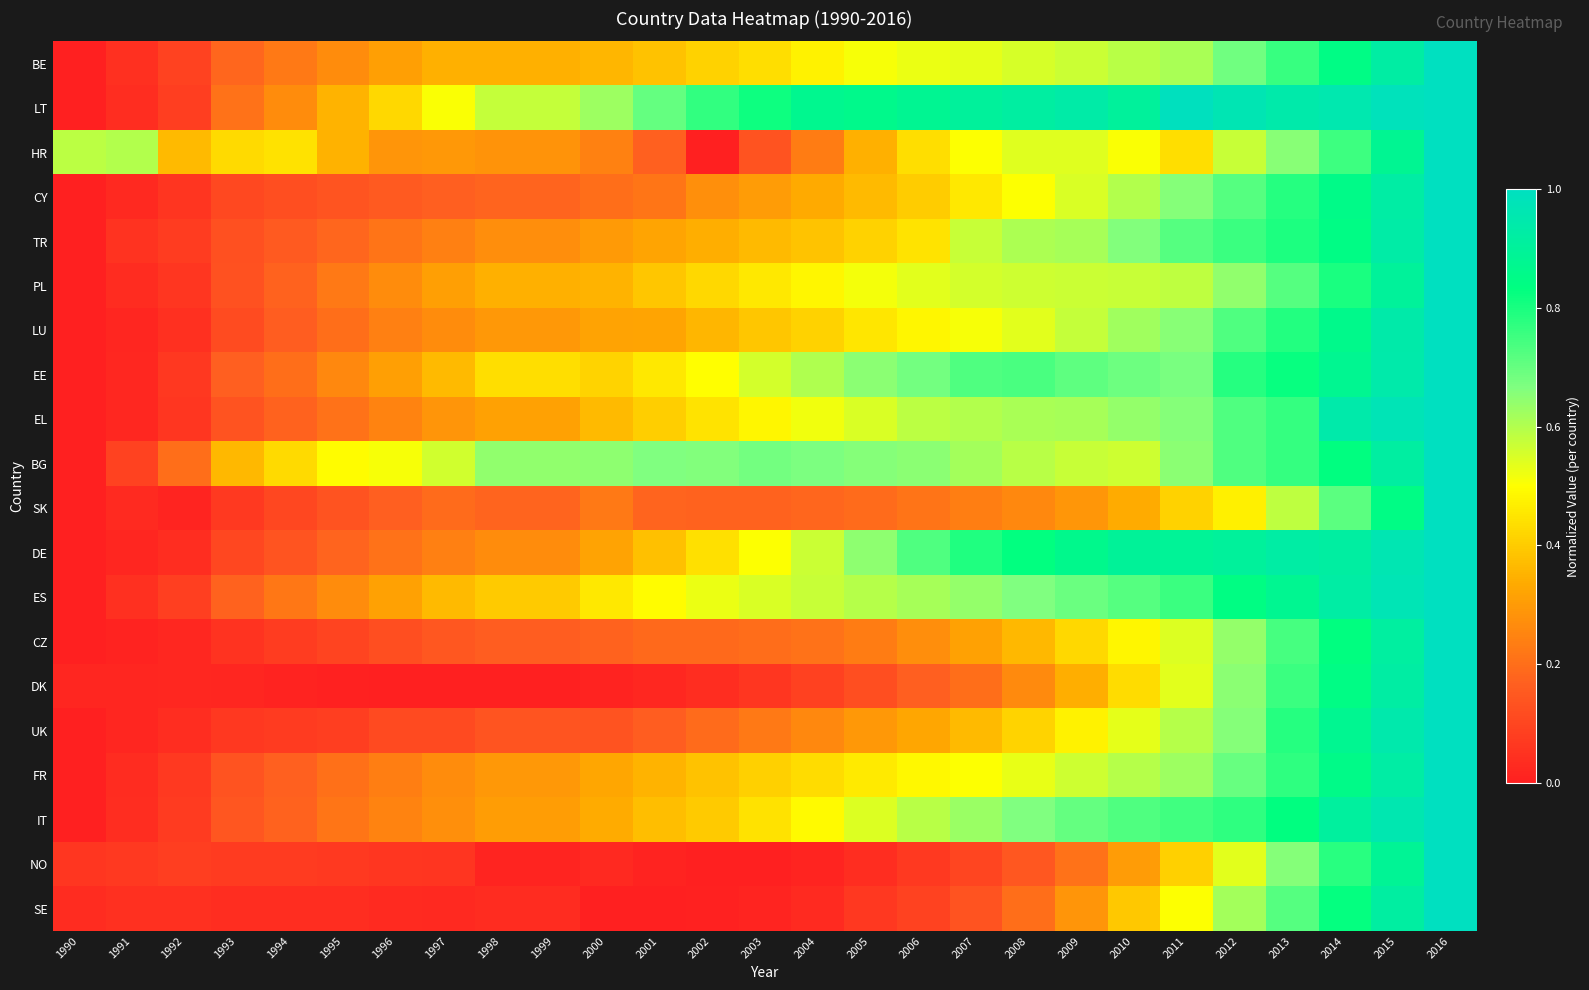

Reading right to left, what are all the values shown in this chart?

BE: 2016=1.0	2015=0.9	2014=0.8	2013=0.8	2012=0.7	2011=0.6	2010=0.6	2009=0.6	2008=0.6	2007=0.5	2006=0.5	2005=0.5	2004=0.5	2003=0.4	2002=0.4	2001=0.4	2000=0.4	1999=0.3	1998=0.3	1997=0.3	1996=0.3	1995=0.3	1994=0.2	1993=0.2	1992=0.1	1991=0.0	1990=0.0
LT: 2016=1.0	2015=1.0	2014=1.0	2013=0.9	2012=1.0	2011=1.0	2010=0.9	2009=0.9	2008=0.9	2007=0.9	2006=0.9	2005=0.9	2004=0.9	2003=0.8	2002=0.8	2001=0.7	2000=0.6	1999=0.6	1998=0.6	1997=0.5	1996=0.4	1995=0.4	1994=0.3	1993=0.2	1992=0.1	1991=0.0	1990=0.0
HR: 2016=1.0	2015=0.9	2014=0.8	2013=0.7	2012=0.6	2011=0.4	2010=0.5	2009=0.5	2008=0.5	2007=0.5	2006=0.4	2005=0.3	2004=0.2	2003=0.1	2002=0.0	2001=0.2	2000=0.2	1999=0.3	1998=0.3	1997=0.3	1996=0.3	1995=0.3	1994=0.4	1993=0.4	1992=0.4	1991=0.6	1990=0.6
CY: 2016=1.0	2015=0.9	2014=0.9	2013=0.8	2012=0.7	2011=0.7	2010=0.6	2009=0.5	2008=0.5	2007=0.5	2006=0.4	2005=0.4	2004=0.3	2003=0.3	2002=0.3	2001=0.2	2000=0.2	1999=0.2	1998=0.2	1997=0.2	1996=0.2	1995=0.1	1994=0.1	1993=0.1	1992=0.1	1991=0.0	1990=0.0
TR: 2016=1.0	2015=0.9	2014=0.8	2013=0.8	2012=0.8	2011=0.7	2010=0.7	2009=0.6	2008=0.6	2007=0.6	2006=0.4	2005=0.4	2004=0.4	2003=0.4	2002=0.3	2001=0.3	2000=0.3	1999=0.3	1998=0.3	1997=0.2	1996=0.2	1995=0.2	1994=0.2	1993=0.1	1992=0.1	1991=0.1	1990=0.0
PL: 2016=1.0	2015=0.9	2014=0.8	2013=0.7	2012=0.6	2011=0.6	2010=0.6	2009=0.6	2008=0.6	2007=0.6	2006=0.5	2005=0.5	2004=0.5	2003=0.5	2002=0.4	2001=0.4	2000=0.4	1999=0.3	1998=0.3	1997=0.3	1996=0.3	1995=0.2	1994=0.2	1993=0.1	1992=0.1	1991=0.0	1990=0.0
LU: 2016=1.0	2015=0.9	2014=0.9	2013=0.8	2012=0.7	2011=0.7	2010=0.6	2009=0.6	2008=0.5	2007=0.5	2006=0.5	2005=0.5	2004=0.4	2003=0.4	2002=0.4	2001=0.3	2000=0.3	1999=0.3	1998=0.3	1997=0.3	1996=0.2	1995=0.2	1994=0.2	1993=0.1	1992=0.0	1991=0.0	1990=0.0
EE: 2016=1.0	2015=0.9	2014=0.9	2013=0.8	2012=0.8	2011=0.7	2010=0.7	2009=0.7	2008=0.7	2007=0.7	2006=0.7	2005=0.7	2004=0.6	2003=0.6	2002=0.5	2001=0.5	2000=0.4	1999=0.4	1998=0.4	1997=0.4	1996=0.3	1995=0.3	1994=0.2	1993=0.2	1992=0.1	1991=0.0	1990=0.0
EL: 2016=1.0	2015=1.0	2014=0.9	2013=0.8	2012=0.7	2011=0.7	2010=0.6	2009=0.6	2008=0.6	2007=0.6	2006=0.6	2005=0.5	2004=0.5	2003=0.5	2002=0.4	2001=0.4	2000=0.4	1999=0.3	1998=0.3	1997=0.3	1996=0.2	1995=0.2	1994=0.2	1993=0.1	1992=0.1	1991=0.0	1990=0.0
BG: 2016=1.0	2015=0.9	2014=0.8	2013=0.8	2012=0.7	2011=0.7	2010=0.6	2009=0.6	2008=0.6	2007=0.6	2006=0.7	2005=0.7	2004=0.7	2003=0.7	2002=0.7	2001=0.7	2000=0.6	1999=0.6	1998=0.6	1997=0.6	1996=0.5	1995=0.5	1994=0.4	1993=0.4	1992=0.2	1991=0.1	1990=0.0
SK: 2016=1.0	2015=0.8	2014=0.7	2013=0.6	2012=0.5	2011=0.4	2010=0.3	2009=0.3	2008=0.3	2007=0.2	2006=0.2	2005=0.2	2004=0.2	2003=0.2	2002=0.2	2001=0.2	2000=0.2	1999=0.2	1998=0.2	1997=0.2	1996=0.2	1995=0.1	1994=0.1	1993=0.1	1992=0.0	1991=0.0	1990=0.0
DE: 2016=1.0	2015=1.0	2014=0.9	2013=0.9	2012=0.9	2011=0.9	2010=0.9	2009=0.9	2008=0.8	2007=0.8	2006=0.7	2005=0.6	2004=0.6	2003=0.5	2002=0.4	2001=0.4	2000=0.3	1999=0.3	1998=0.3	1997=0.2	1996=0.2	1995=0.2	1994=0.1	1993=0.1	1992=0.0	1991=0.0	1990=0.0
ES: 2016=1.0	2015=1.0	2014=0.9	2013=0.9	2012=0.8	2011=0.8	2010=0.7	2009=0.7	2008=0.7	2007=0.6	2006=0.6	2005=0.6	2004=0.6	2003=0.5	2002=0.5	2001=0.5	2000=0.5	1999=0.4	1998=0.4	1997=0.4	1996=0.3	1995=0.3	1994=0.2	1993=0.2	1992=0.1	1991=0.0	1990=0.0
CZ: 2016=1.0	2015=0.9	2014=0.8	2013=0.7	2012=0.6	2011=0.5	2010=0.5	2009=0.4	2008=0.4	2007=0.3	2006=0.3	2005=0.2	2004=0.2	2003=0.2	2002=0.2	2001=0.2	2000=0.2	1999=0.2	1998=0.2	1997=0.1	1996=0.1	1995=0.1	1994=0.1	1993=0.1	1992=0.0	1991=0.0	1990=0.0
DK: 2016=1.0	2015=0.9	2014=0.8	2013=0.8	2012=0.7	2011=0.5	2010=0.4	2009=0.3	2008=0.3	2007=0.2	2006=0.2	2005=0.1	2004=0.1	2003=0.1	2002=0.0	2001=0.0	2000=0.0	1999=0.0	1998=0.0	1997=0.0	1996=0.0	1995=0.0	1994=0.0	1993=0.0	1992=0.0	1991=0.0	1990=0.0
UK: 2016=1.0	2015=0.9	2014=0.9	2013=0.8	2012=0.7	2011=0.6	2010=0.5	2009=0.5	2008=0.4	2007=0.4	2006=0.3	2005=0.3	2004=0.3	2003=0.2	2002=0.2	2001=0.2	2000=0.1	1999=0.1	1998=0.1	1997=0.1	1996=0.1	1995=0.1	1994=0.1	1993=0.1	1992=0.0	1991=0.0	1990=0.0
FR: 2016=1.0	2015=0.9	2014=0.9	2013=0.8	2012=0.7	2011=0.6	2010=0.6	2009=0.6	2008=0.5	2007=0.5	2006=0.5	2005=0.5	2004=0.4	2003=0.4	2002=0.4	2001=0.4	2000=0.3	1999=0.3	1998=0.3	1997=0.3	1996=0.2	1995=0.2	1994=0.2	1993=0.1	1992=0.1	1991=0.0	1990=0.0
IT: 2016=1.0	2015=1.0	2014=0.9	2013=0.8	2012=0.8	2011=0.7	2010=0.7	2009=0.7	2008=0.7	2007=0.6	2006=0.6	2005=0.5	2004=0.5	2003=0.4	2002=0.4	2001=0.4	2000=0.3	1999=0.3	1998=0.3	1997=0.3	1996=0.2	1995=0.2	1994=0.2	1993=0.1	1992=0.1	1991=0.0	1990=0.0
NO: 2016=1.0	2015=0.9	2014=0.8	2013=0.7	2012=0.5	2011=0.4	2010=0.3	2009=0.2	2008=0.1	2007=0.1	2006=0.1	2005=0.0	2004=0.0	2003=0.0	2002=0.0	2001=0.0	2000=0.0	1999=0.0	1998=0.0	1997=0.1	1996=0.1	1995=0.1	1994=0.1	1993=0.1	1992=0.1	1991=0.1	1990=0.1
SE: 2016=1.0	2015=0.9	2014=0.8	2013=0.7	2012=0.6	2011=0.5	2010=0.4	2009=0.3	2008=0.2	2007=0.1	2006=0.1	2005=0.1	2004=0.0	2003=0.0	2002=0.0	2001=0.0	2000=0.0	1999=0.0	1998=0.0	1997=0.0	1996=0.0	1995=0.0	1994=0.0	1993=0.0	1992=0.0	1991=0.0	1990=0.0